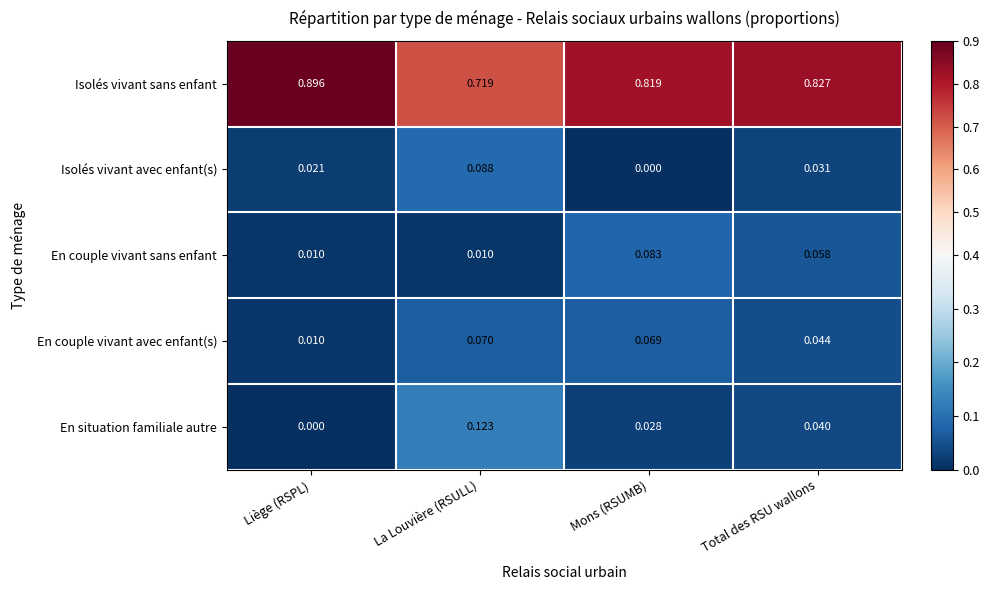

Which series has the largest range (max minus min)?

Isolés vivant sans enfant